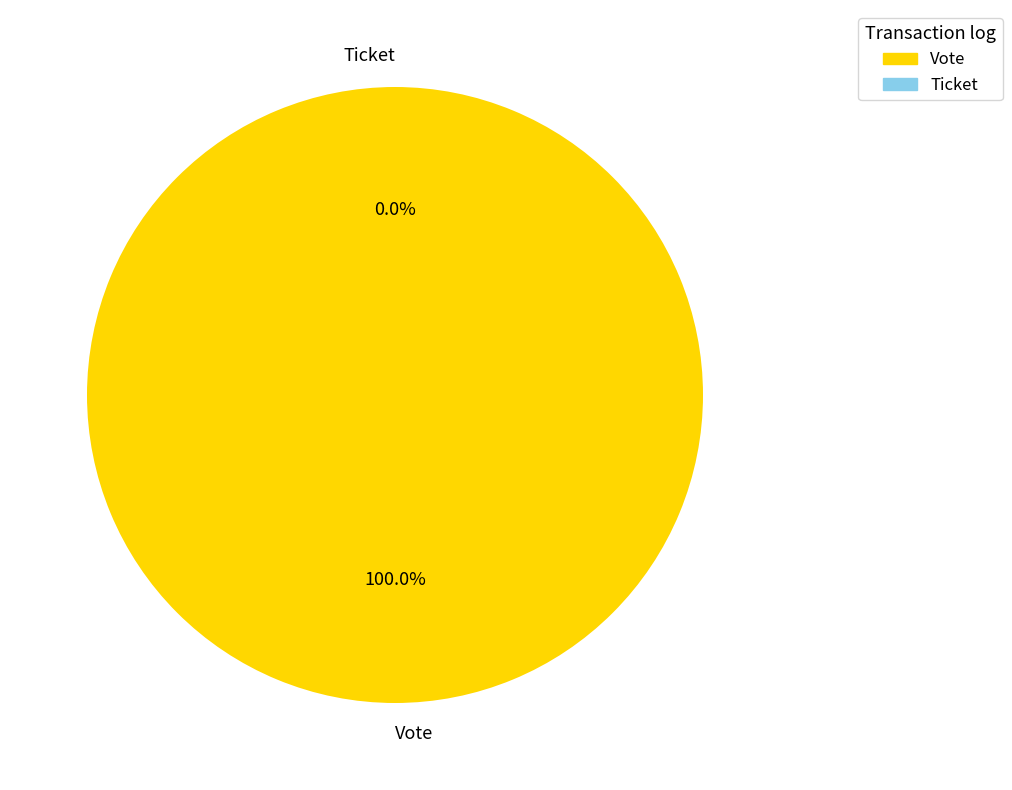

To the nearest percent, what portion does Vote represent?

100%